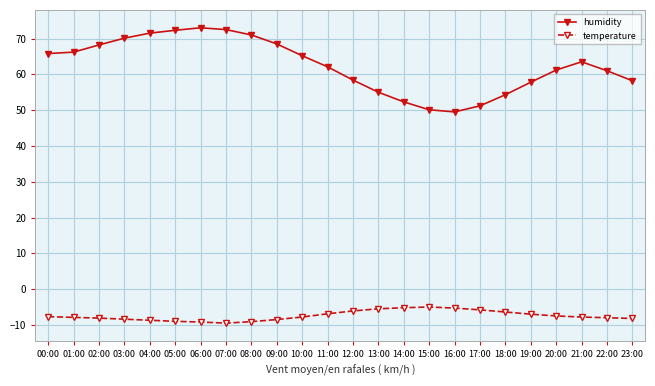

What is the sum of the humidity values at 08:00 and 19:00?

128.8